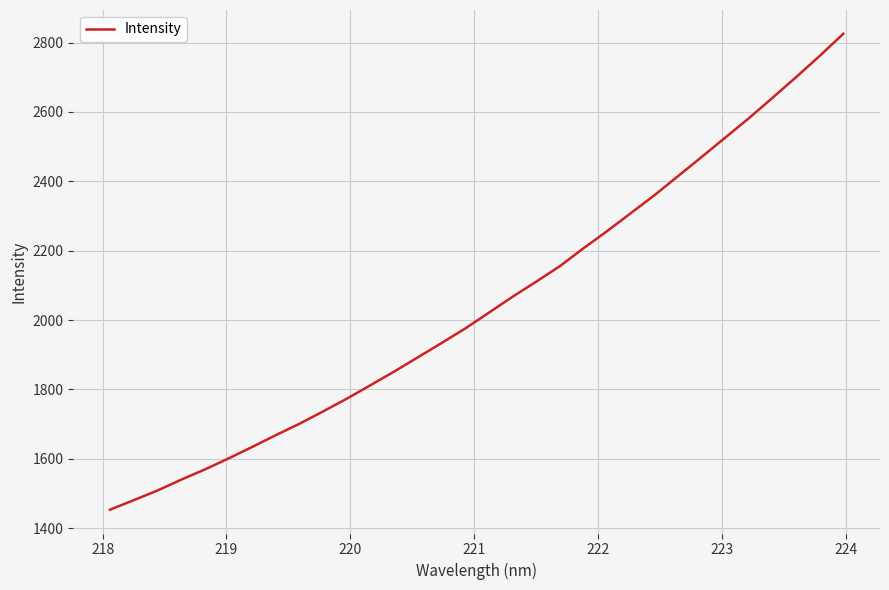

How many lines are shown in the chart?

1